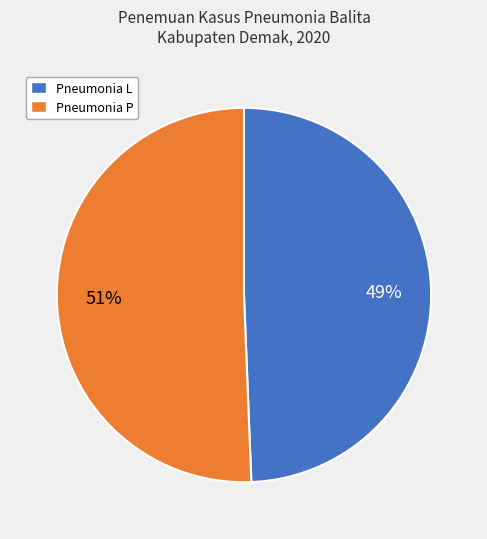

Count the number of slices in the pie.

2